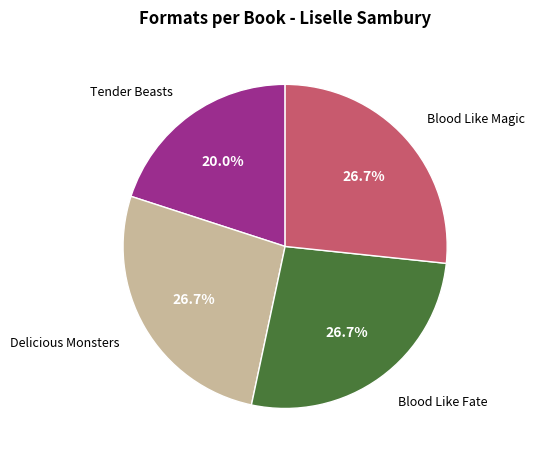

How many slices are in this pie chart?

4